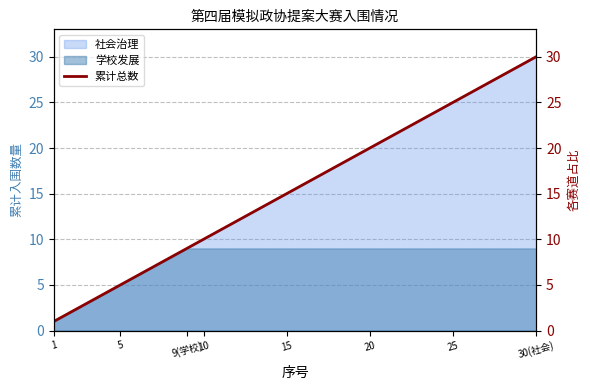

Which category has the highest value in the 社会治理 series?

30(社会)